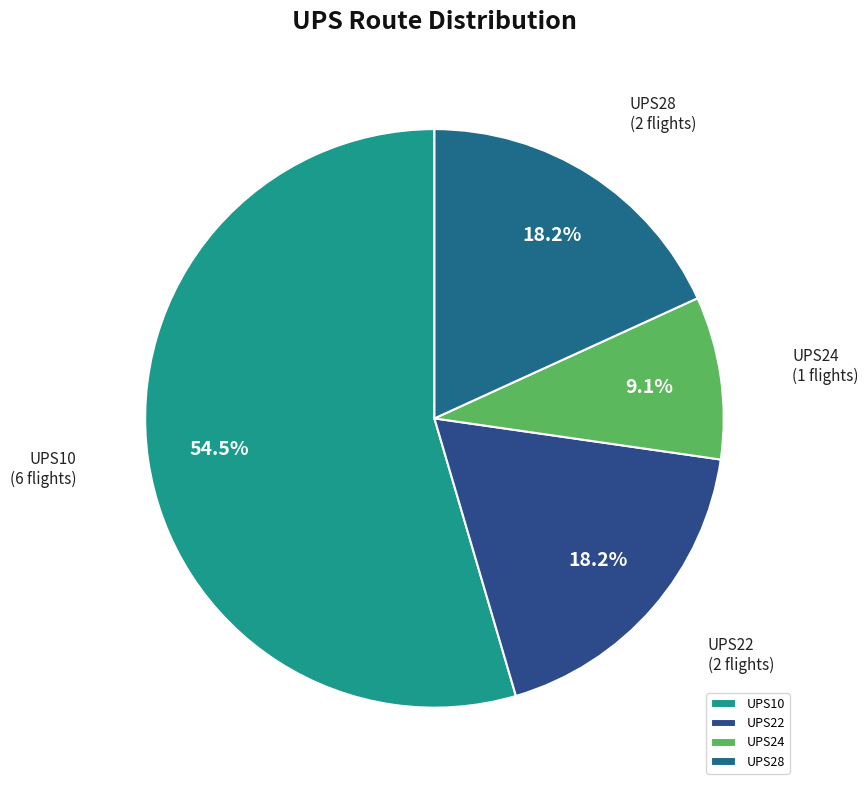

Which slice is the largest?

UPS10